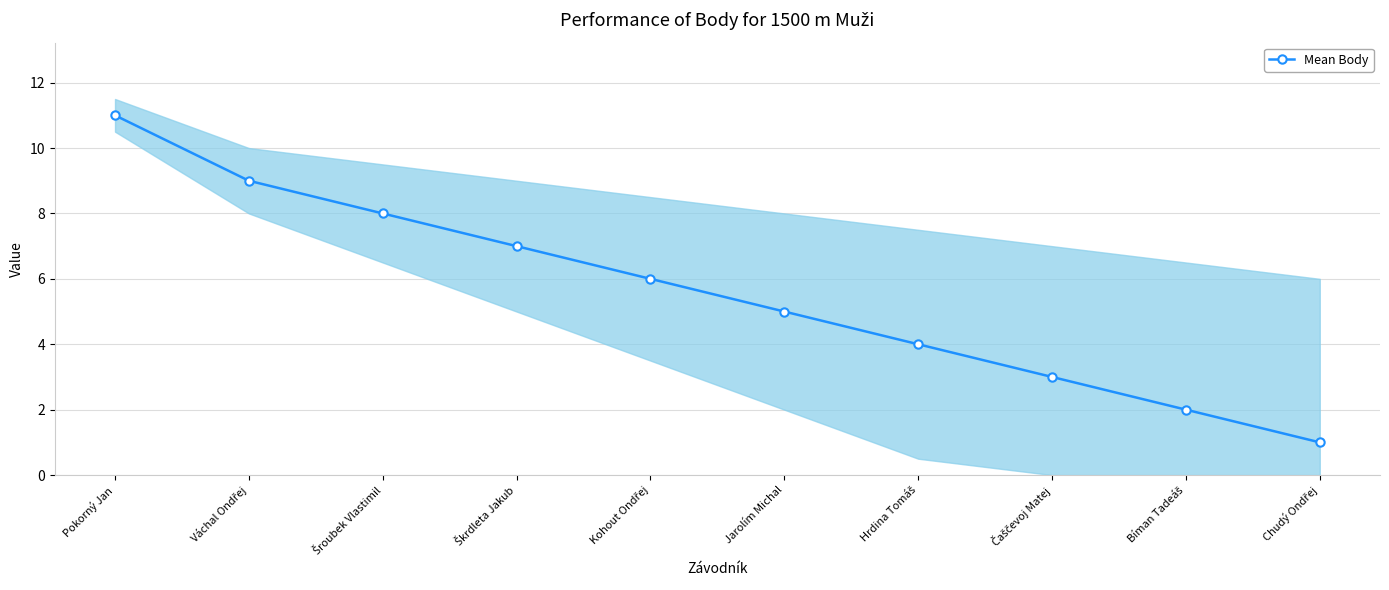

Count the values in the range 3 to 8.

6